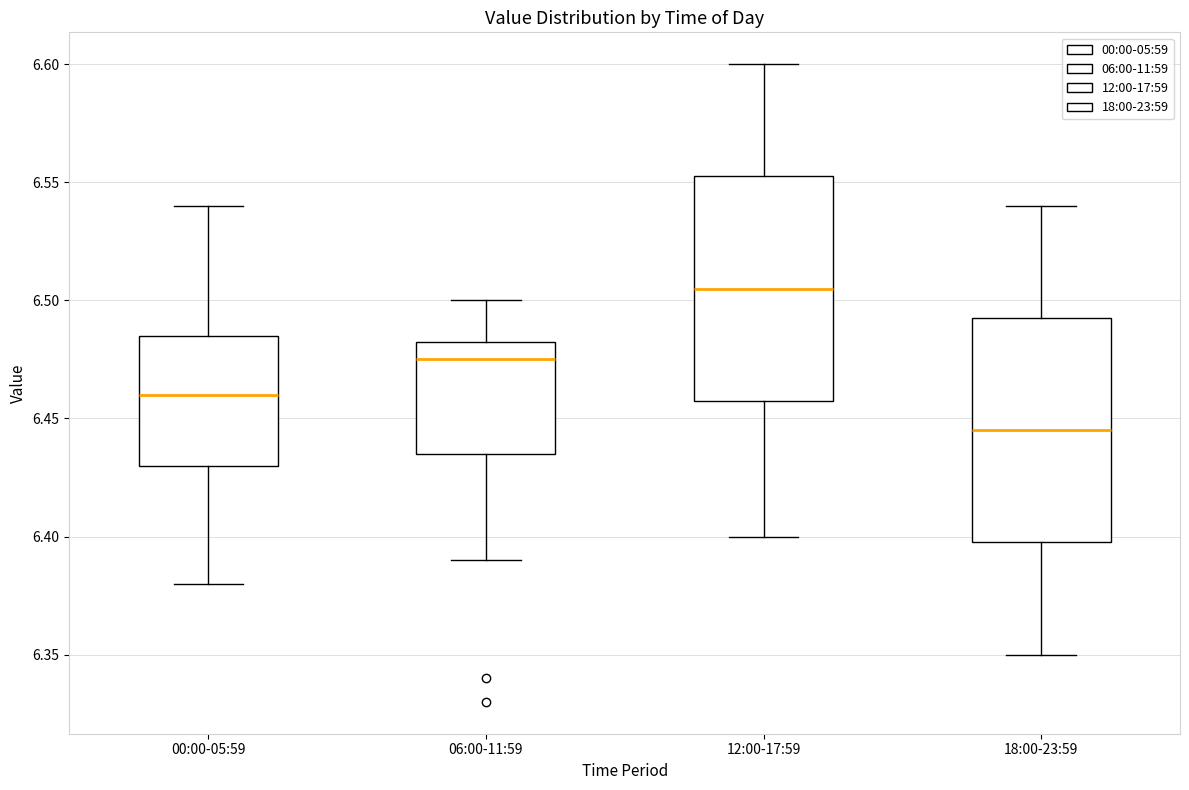

Reading left to right, transcribe this box plot: for each box, give where its median line is, the range the box spans, and where its two whiskers end, as read against the y-axis. The values are not printed on the chart, so give them approximately, as read against the axis.

00:00-05:59: median 6.460, box 6.430 to 6.485, whiskers 6.380 to 6.540
06:00-11:59: median 6.475, box 6.435 to 6.485, whiskers 6.390 to 6.500
12:00-17:59: median 6.505, box 6.460 to 6.555, whiskers 6.400 to 6.600
18:00-23:59: median 6.445, box 6.400 to 6.495, whiskers 6.350 to 6.540